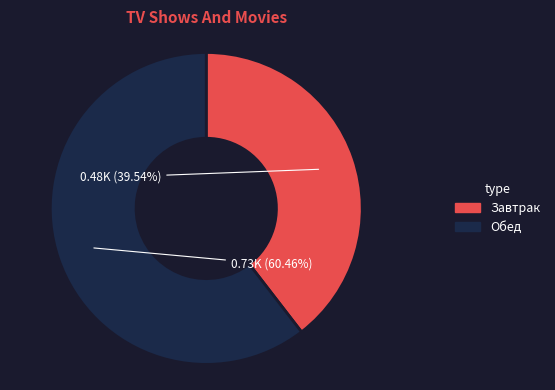

Is there a majority slice in this chart?

Yes